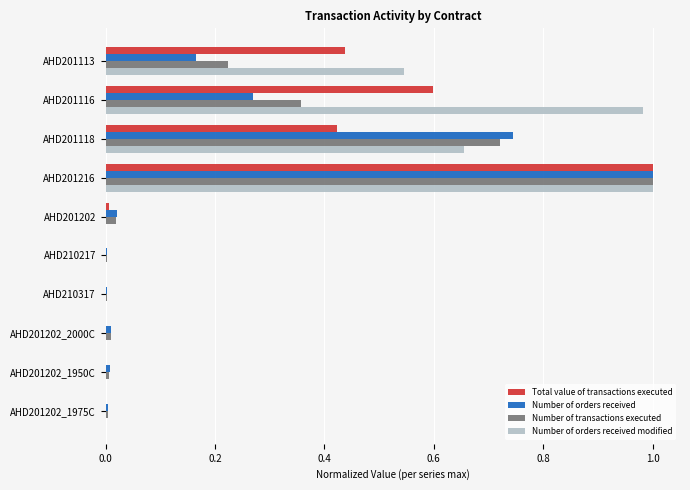

Which series has the largest total across all categories?

Number of orders received modified